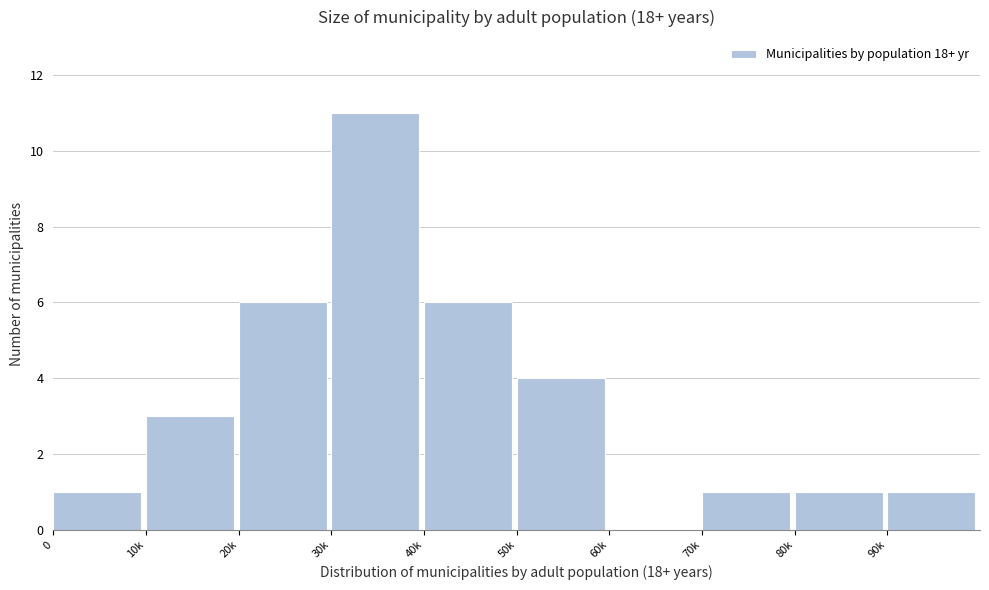

Reading left to right, extract all data points from this chart.

0=1	10k=3	20k=6	30k=11	40k=6	50k=4	60k=0	70k=1	80k=1	90k=1